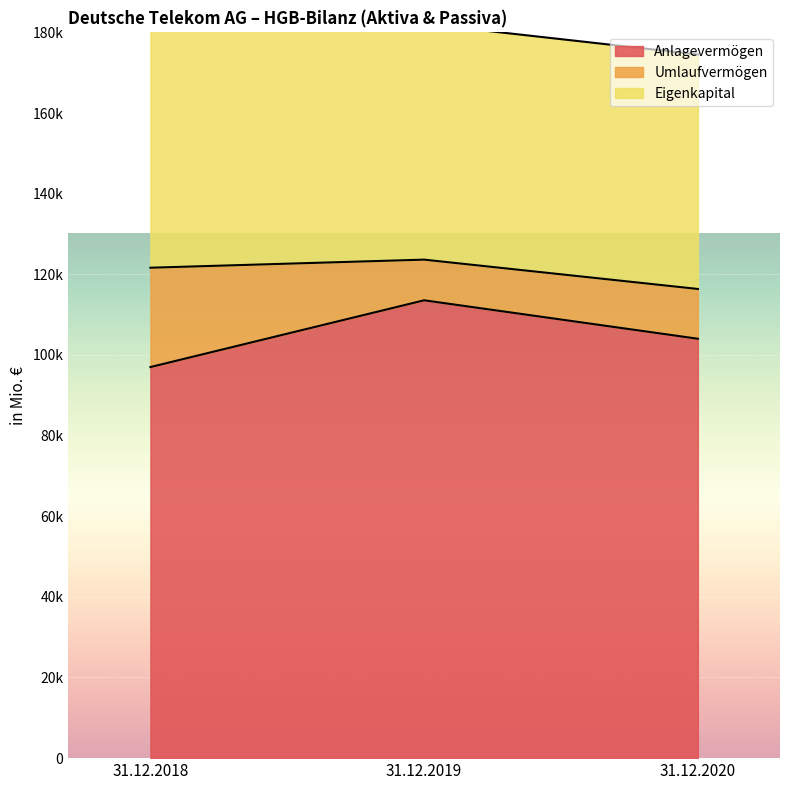

Which category has the highest value across all series?

31.12.2019